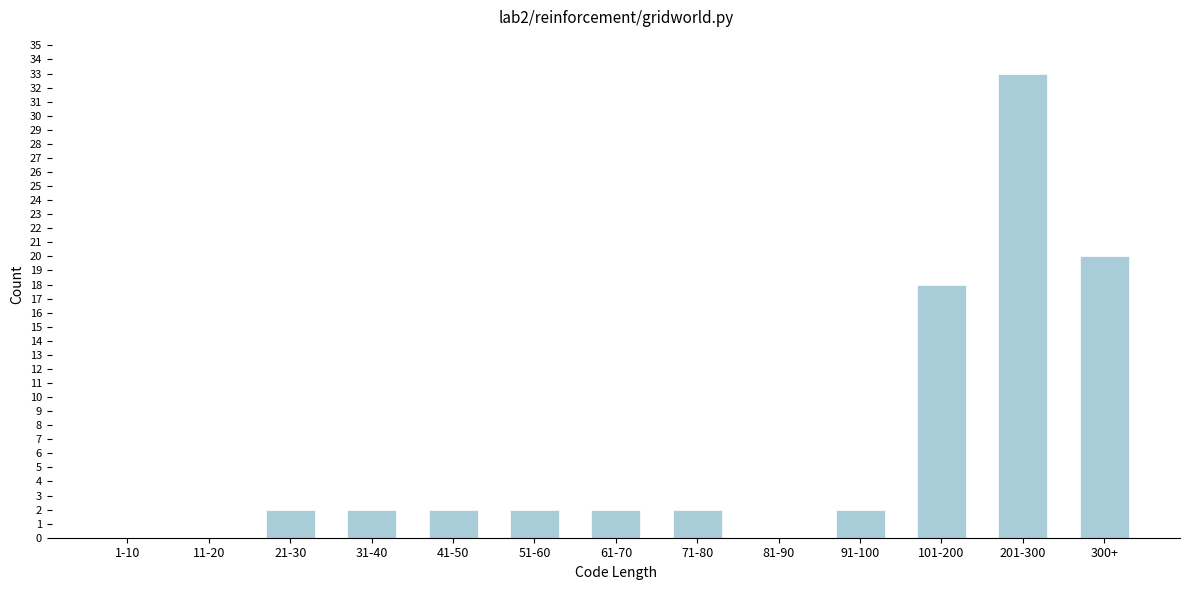

Reading left to right, transcribe all the data shown in this chart.

1-10=0	11-20=0	21-30=2	31-40=2	41-50=2	51-60=2	61-70=2	71-80=2	81-90=0	91-100=2	101-200=18	201-300=33	300+=20